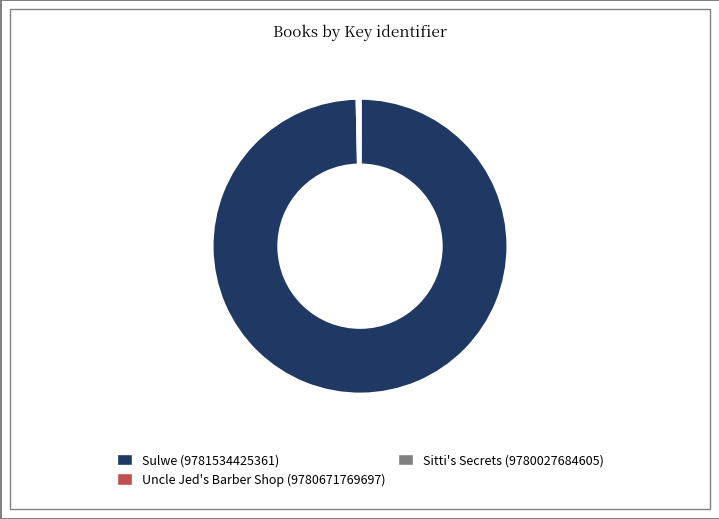

Which category has the biggest portion of the pie?

Sulwe (9781534425361)